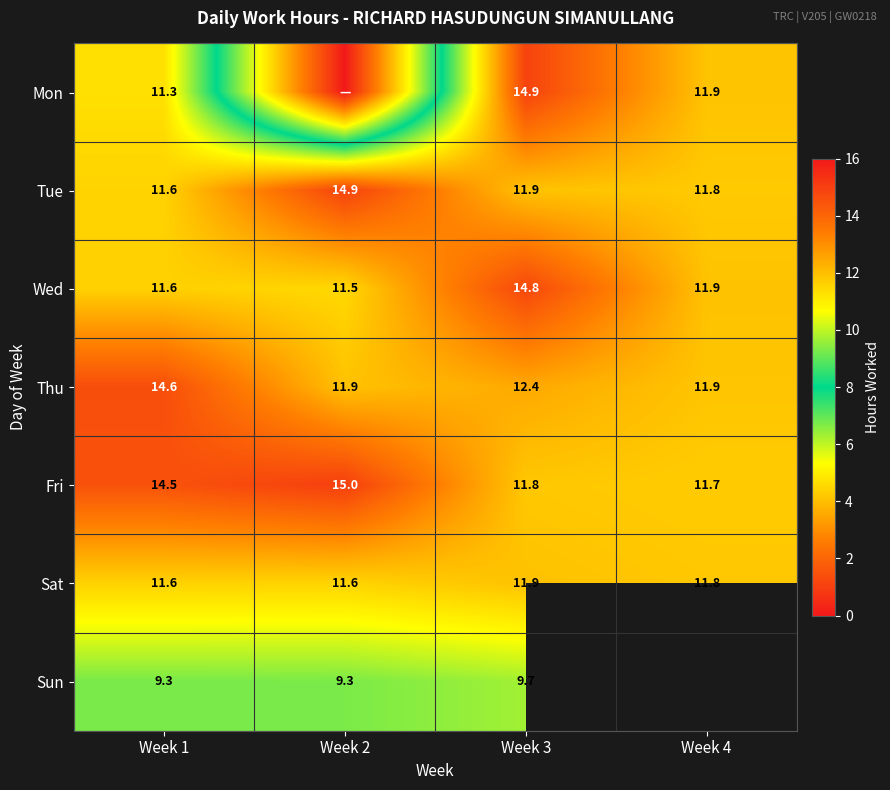

List the labels in order of Fri value, smallest first.

Week 4, Week 3, Week 1, Week 2